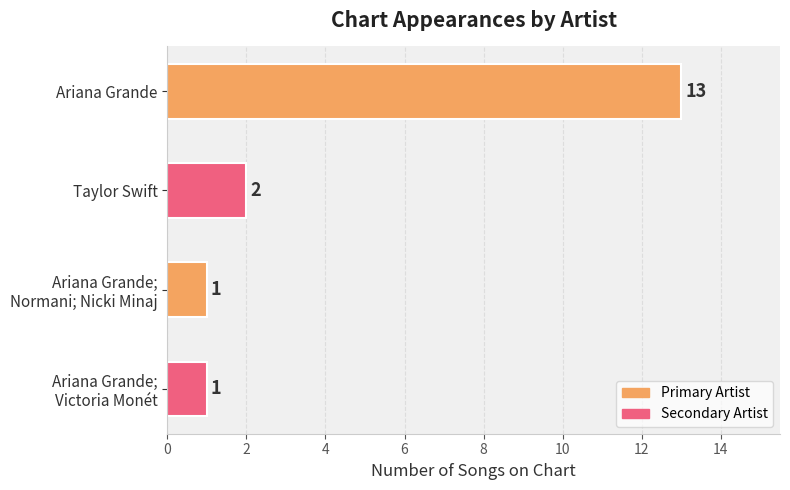

How many data points does each series have?

4